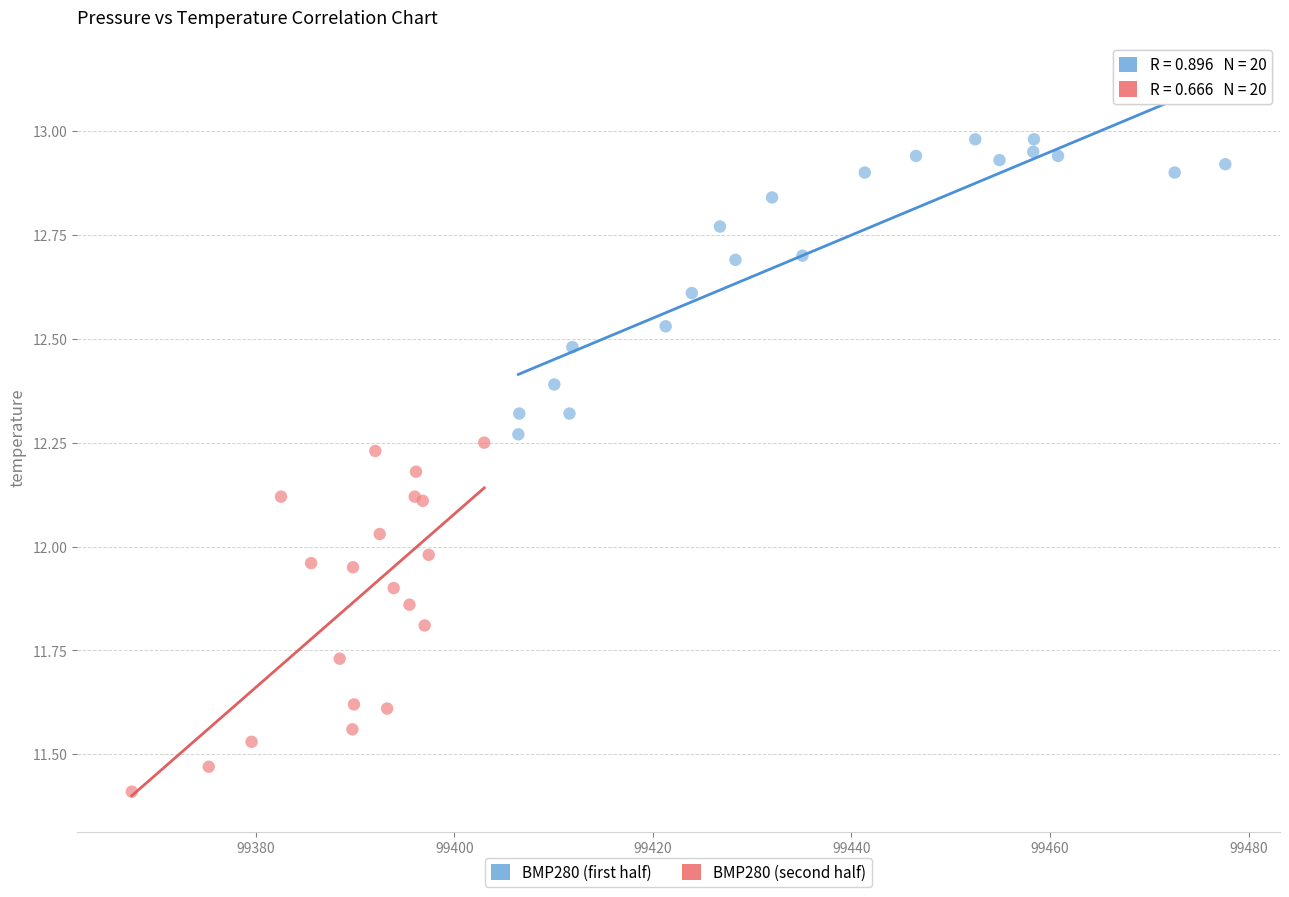

Which series contains the lowest Y value?

BMP280 (second half)